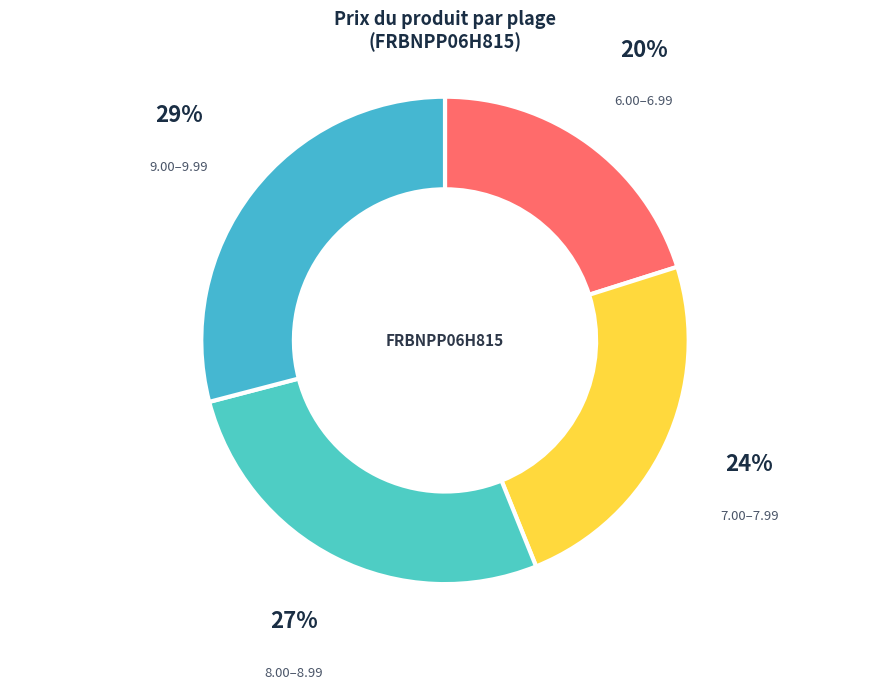

Approximately how many times larger is the value at 9.00–9.99 compared to 7.00–7.99?

1.2